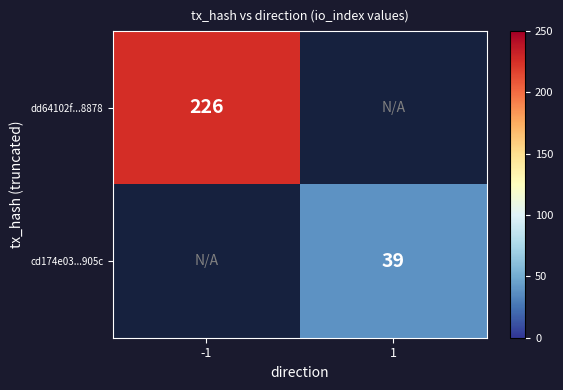

The value of cd174e03...905c at 1 is 60. True or false?

False